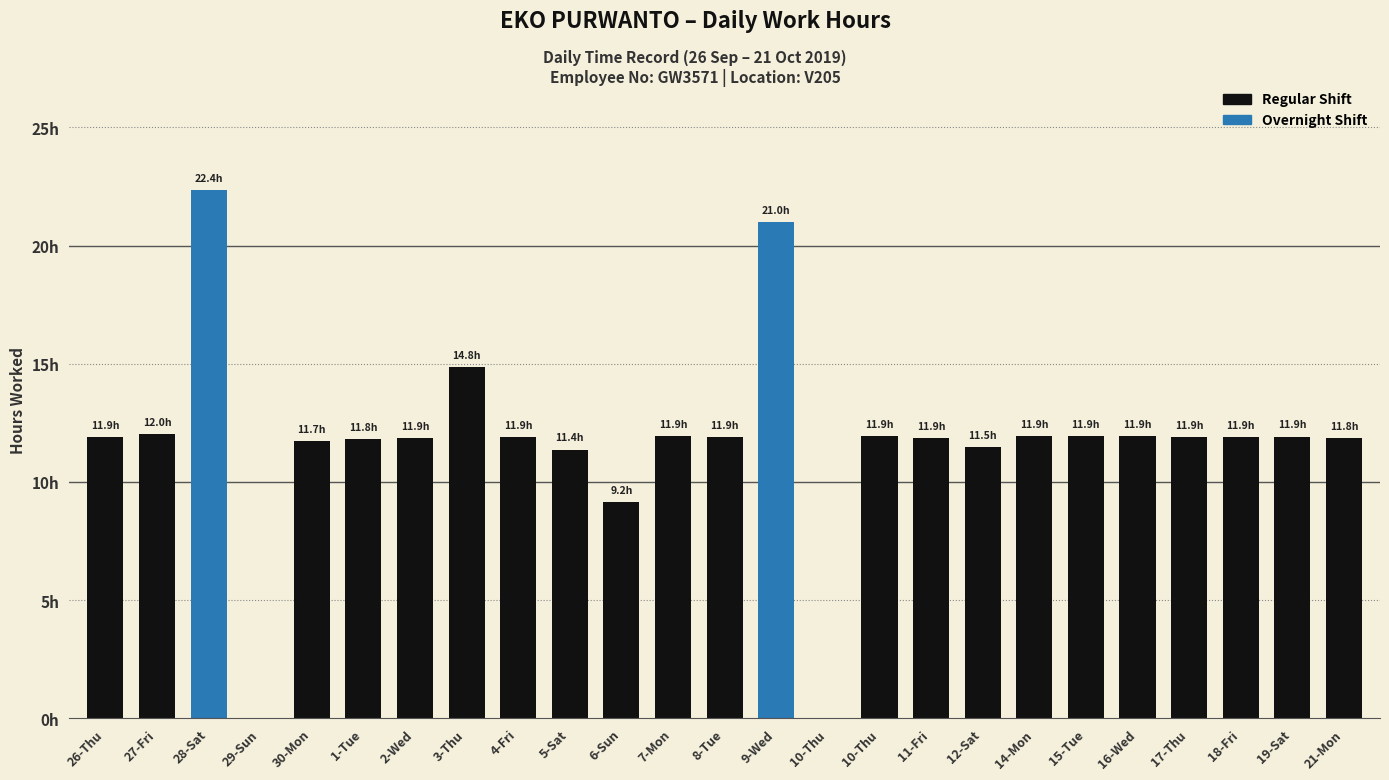

Are the bars horizontal?

No